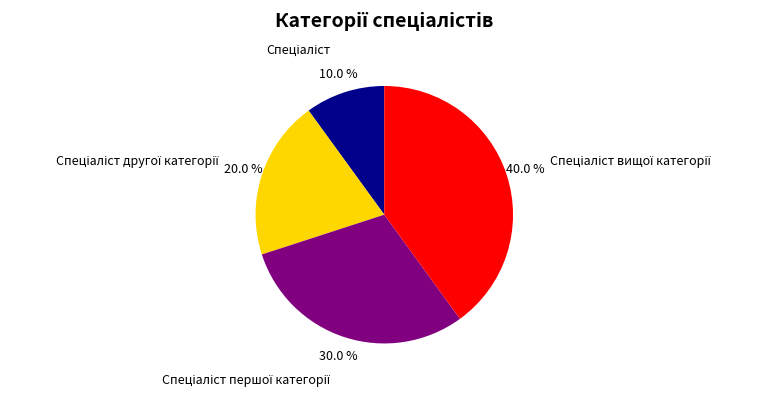

Is there a majority slice in this chart?

No